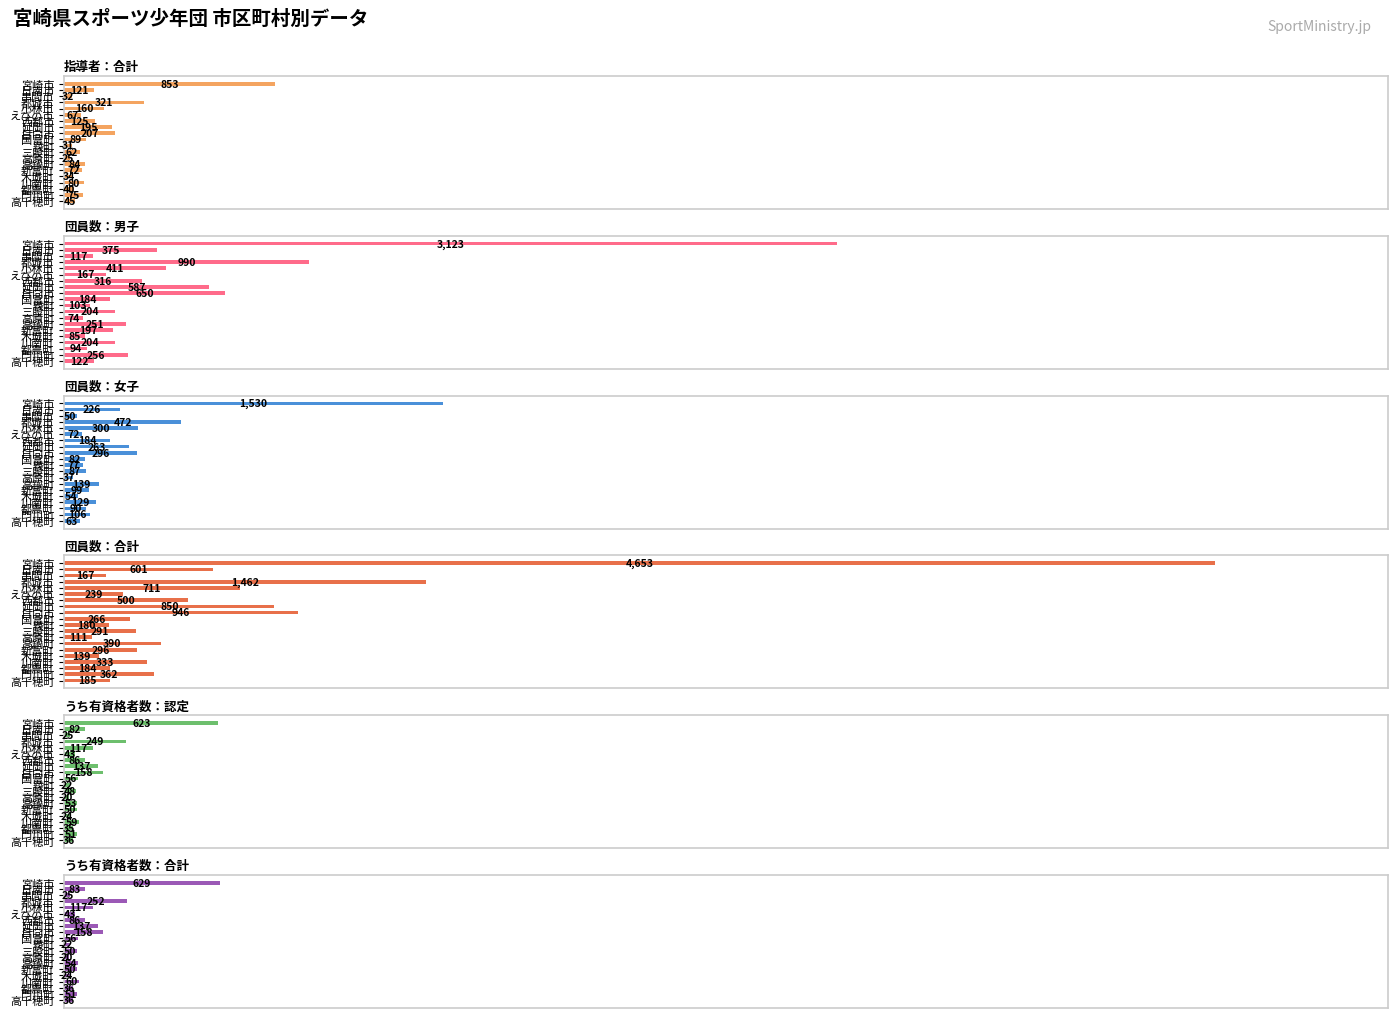

Rank the categories by 指導者：合計 value from highest to lowest.

宮崎市, 都城市, 日向市, 延岡市, 小林市, 西都市, 日南市, 国富町, 高鍋町, 川南町, 門川町, 新富町, えびの市, 三股町, 高千穂町, 都農町, 木城町, 串間市, 綾町, 高原町